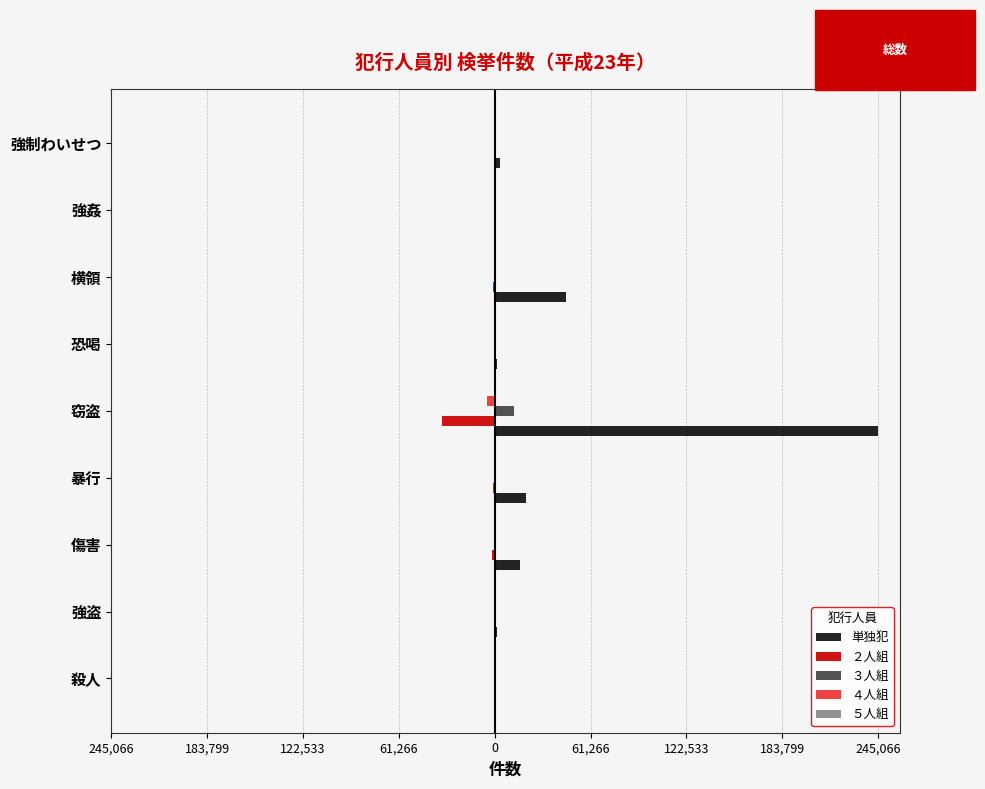

Reading left to right, extract all data points from this chart.

単独犯: 893	1751	16011	20095	245066	1613	45300	874	3400
２人組: -31	-304	-1742	-1328	-33695	-614	-1269	-38	-31
３人組: 5	136	461	77	12391	272	133	11	9
４人組: -5	-87	-200	-23	-5103	-126	-28	-4	-1
５人組: 3	48	83	13	984	39	5	2	0